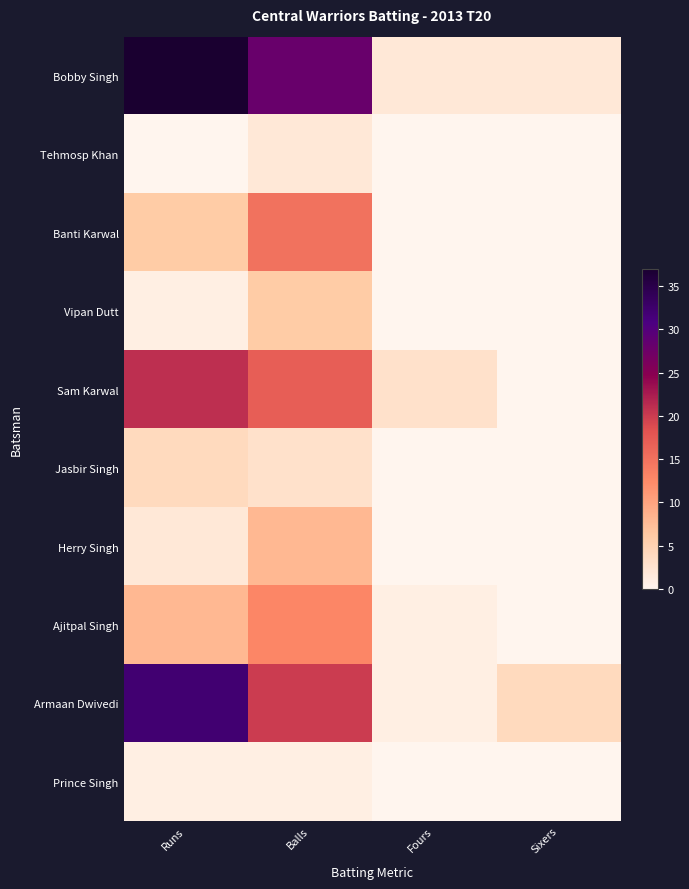

Reading left to right, transcribe all the data shown in this chart.

Bobby Singh: Runs=37	Balls=28	Fours=2	Sixers=2
Tehmosp Khan: Runs=0	Balls=2	Fours=0	Sixers=0
Banti Karwal: Runs=6	Balls=15	Fours=0	Sixers=0
Vipan Dutt: Runs=1	Balls=6	Fours=0	Sixers=0
Sam Karwal: Runs=21	Balls=17	Fours=3	Sixers=0
Jasbir Singh: Runs=4	Balls=3	Fours=0	Sixers=0
Herry Singh: Runs=2	Balls=8	Fours=0	Sixers=0
Ajitpal Singh: Runs=8	Balls=13	Fours=1	Sixers=0
Armaan Dwivedi: Runs=32	Balls=20	Fours=1	Sixers=4
Prince Singh: Runs=1	Balls=1	Fours=0	Sixers=0